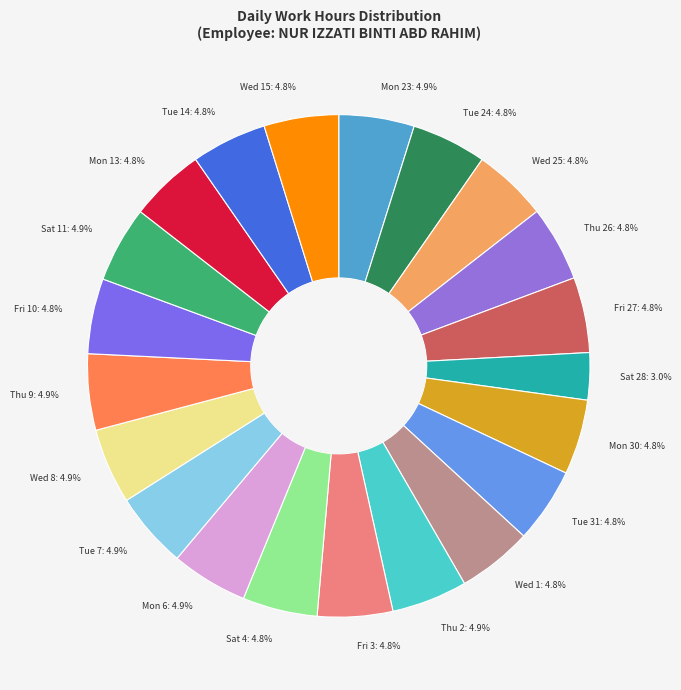

How much of the chart is everything except Mon 6: 4.9%?

95.1%